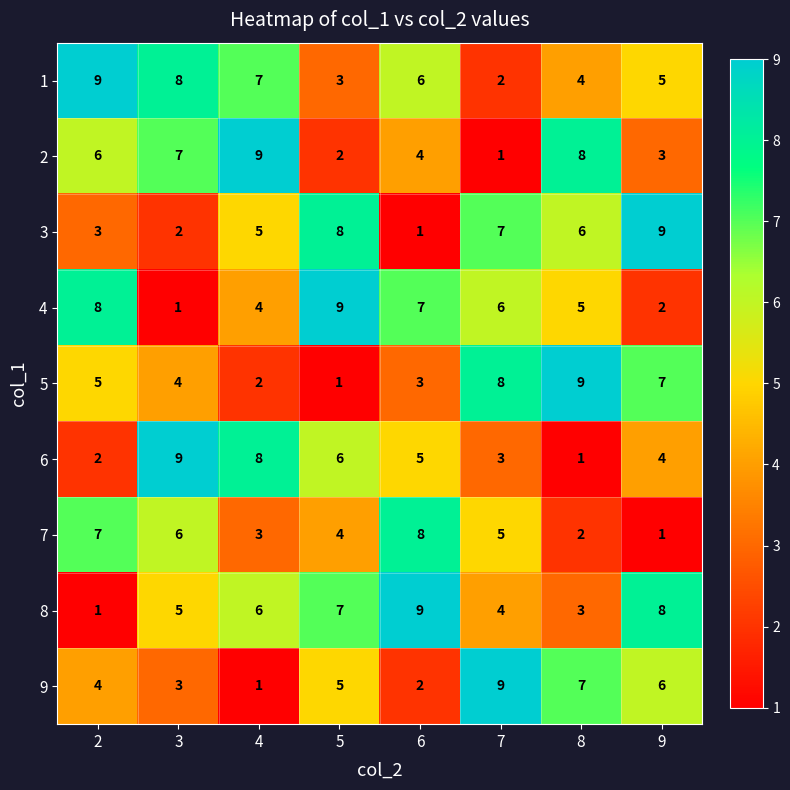

Is the value of 5 at 2 greater than the value of 6 at 3?

No